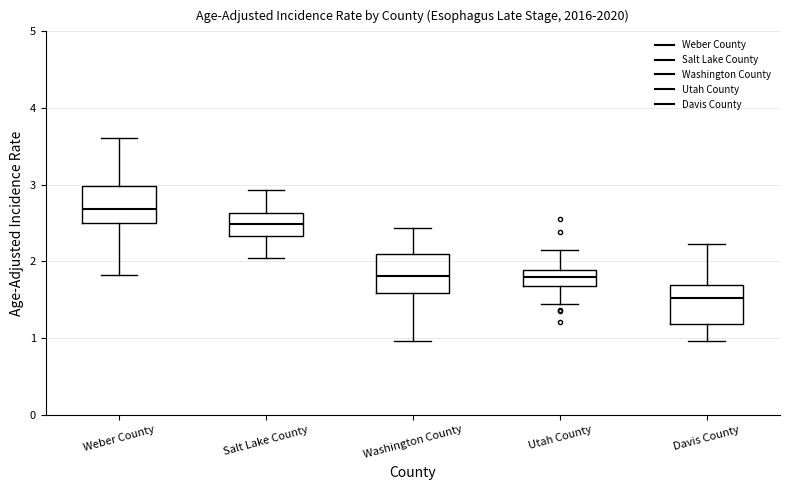

Where does the median line of the box for Salt Lake County sit on the y-axis? The values are not printed on the chart, so give them approximately, as read against the axis.

2.5